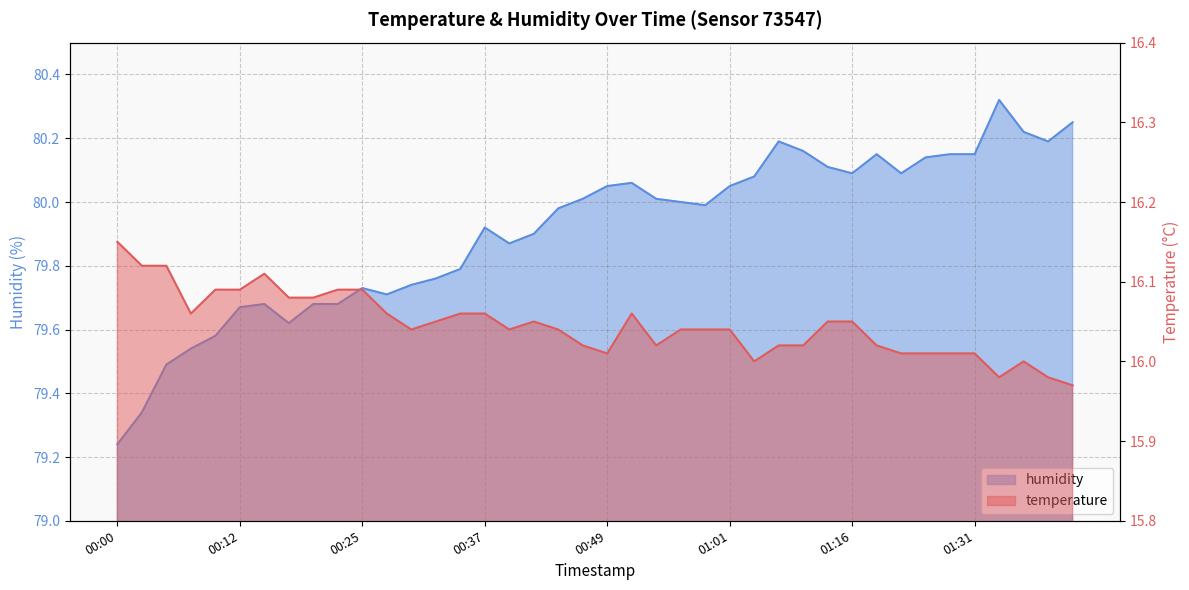

What are all the series names shown in the legend?

temperature, humidity